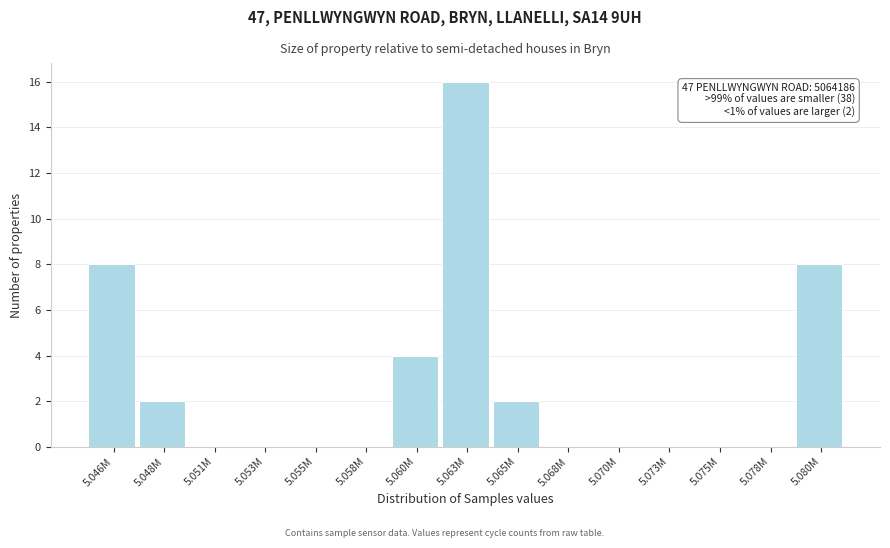

Reading right to left, transcribe all the data shown in this chart.

5.080M=8	5.078M=0	5.075M=0	5.073M=0	5.070M=0	5.068M=0	5.065M=2	5.063M=16	5.060M=4	5.058M=0	5.055M=0	5.053M=0	5.051M=0	5.048M=2	5.046M=8